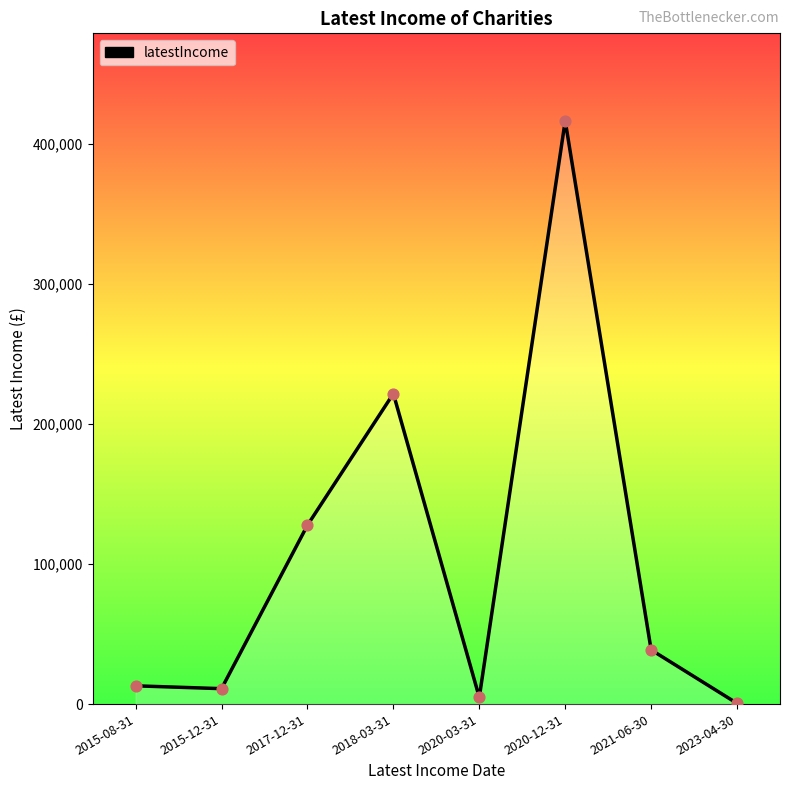

Which has a higher value, 2023-04-30 or 2018-03-31?

2018-03-31